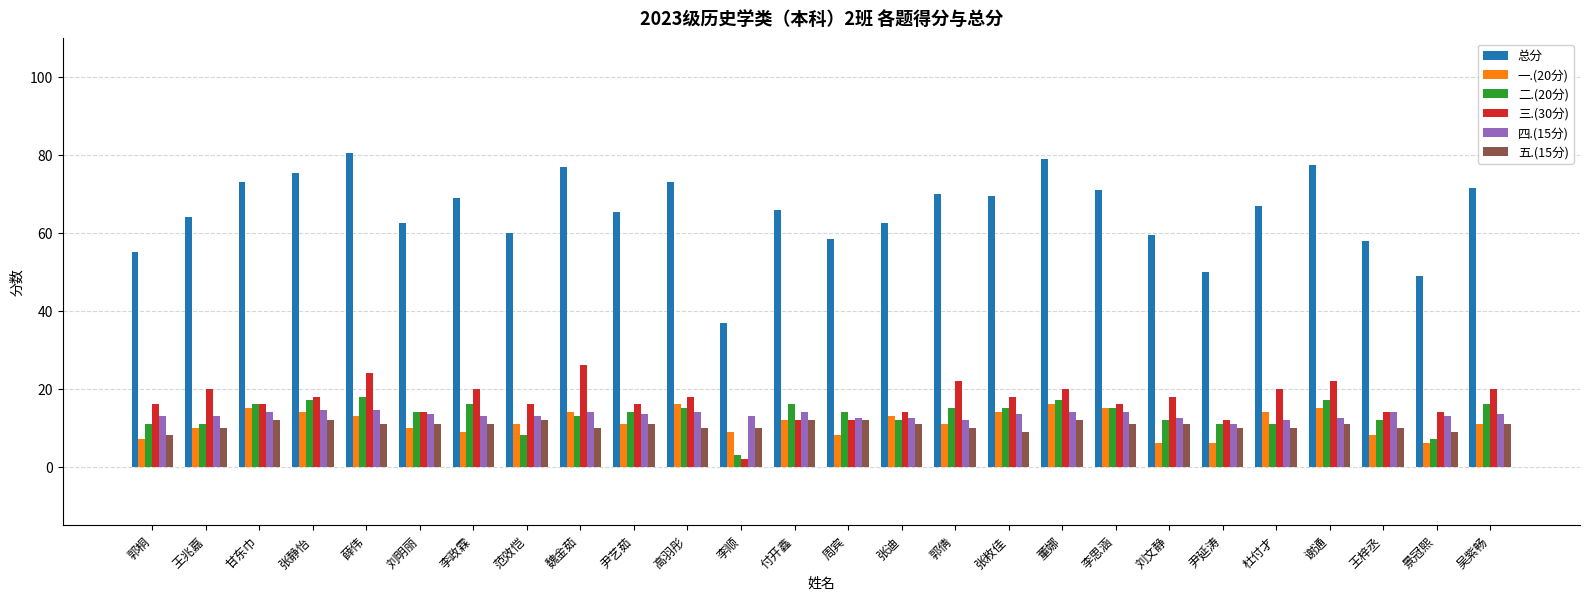

How many bars are there in each group?

6